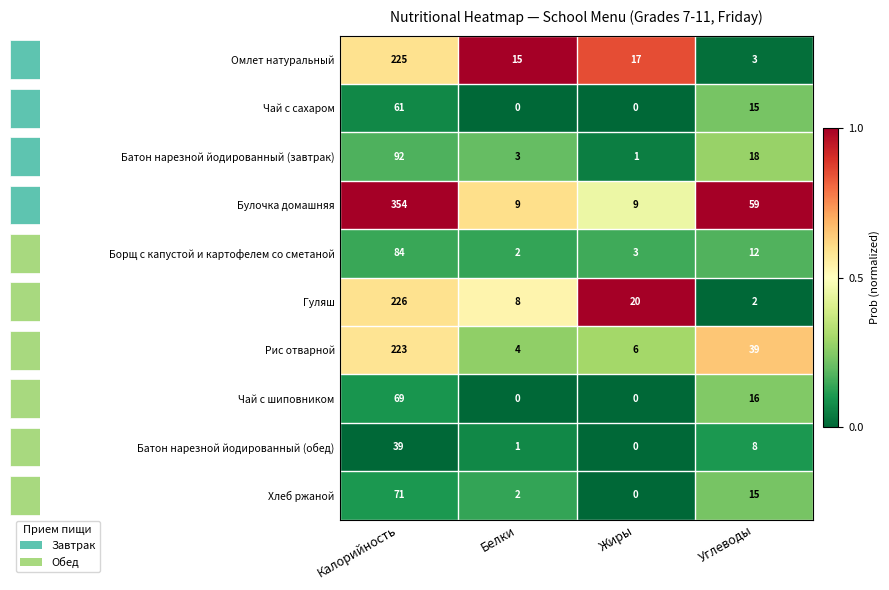

At which label is Батон нарезной йодированный (завтрак) closest to 46?

Углеводы